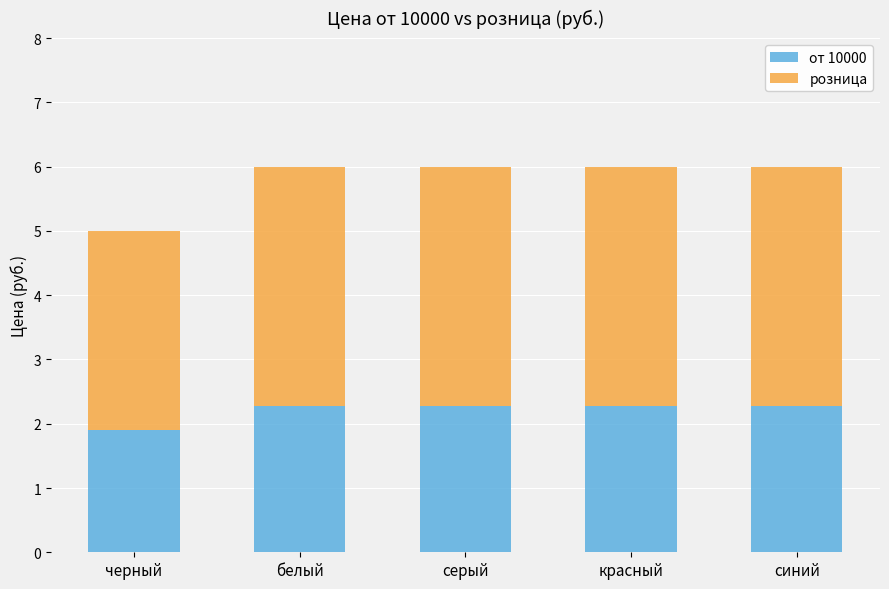

How many от 10000 values are between 2 and 3?

4